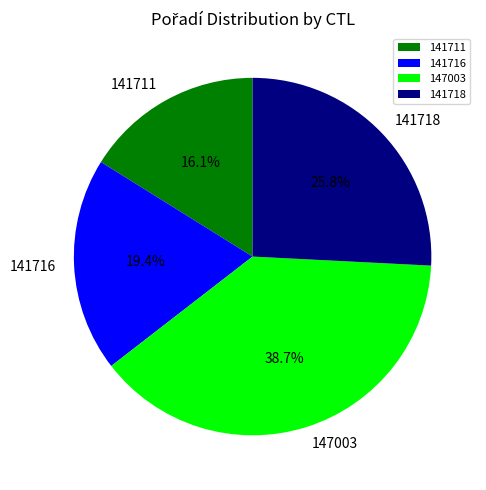

The 141718 slice represents 12% of the pie. True or false?

False